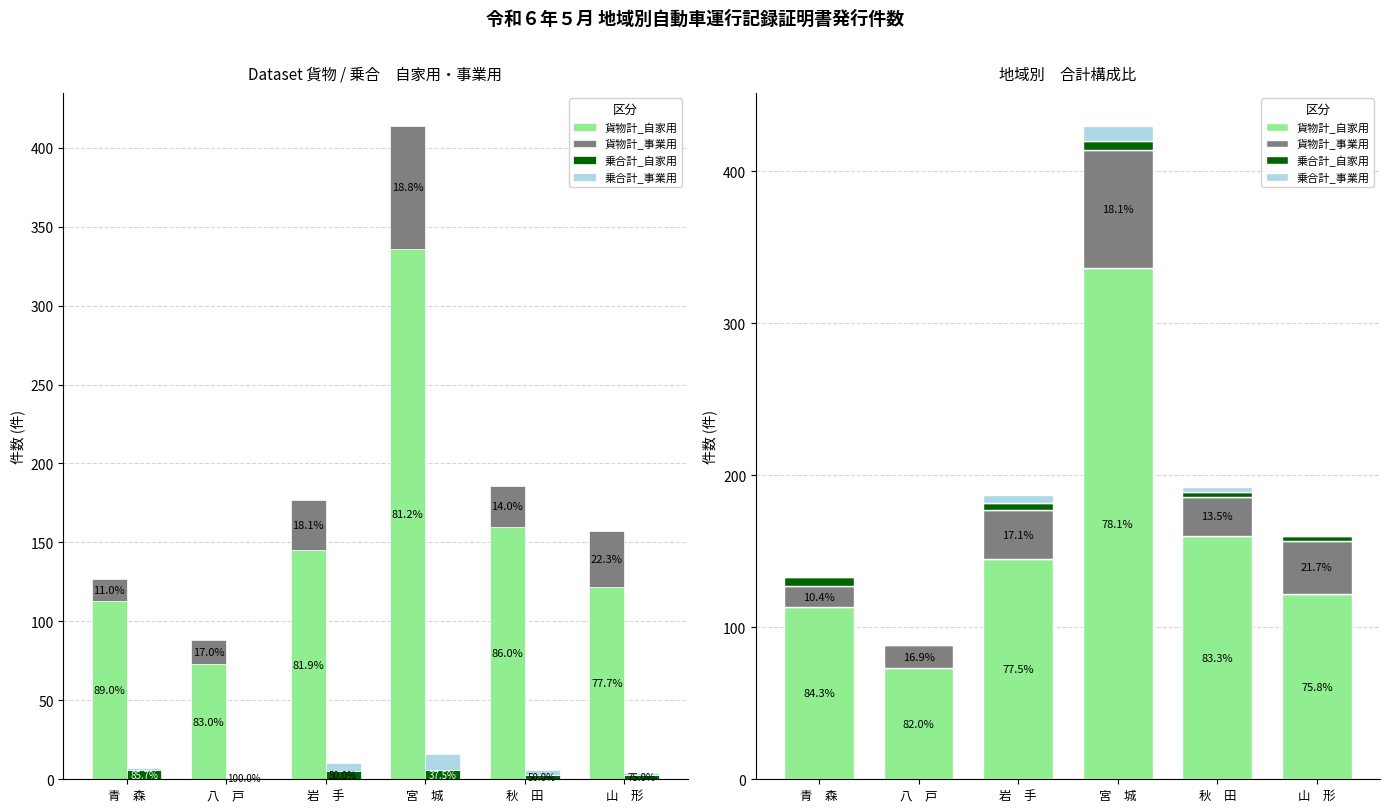

The 乗合計_事業用 series shows 1 at 山　形. True or false?

True